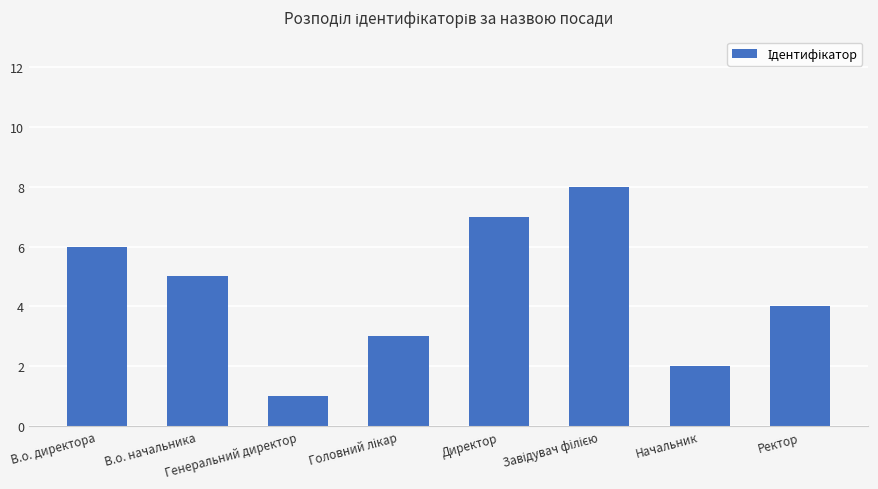

What is the difference between the maximum and minimum values?

7